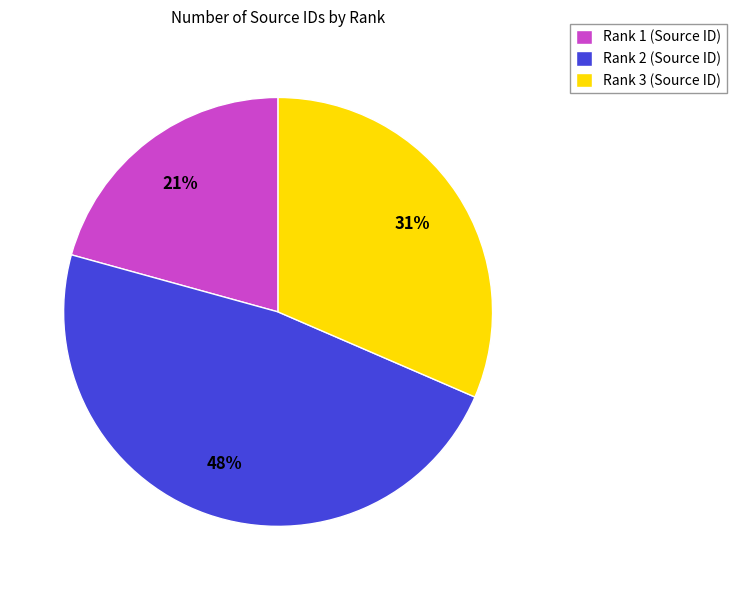

To the nearest percent, what is the difference between the largest and smallest slice percentages?

27%